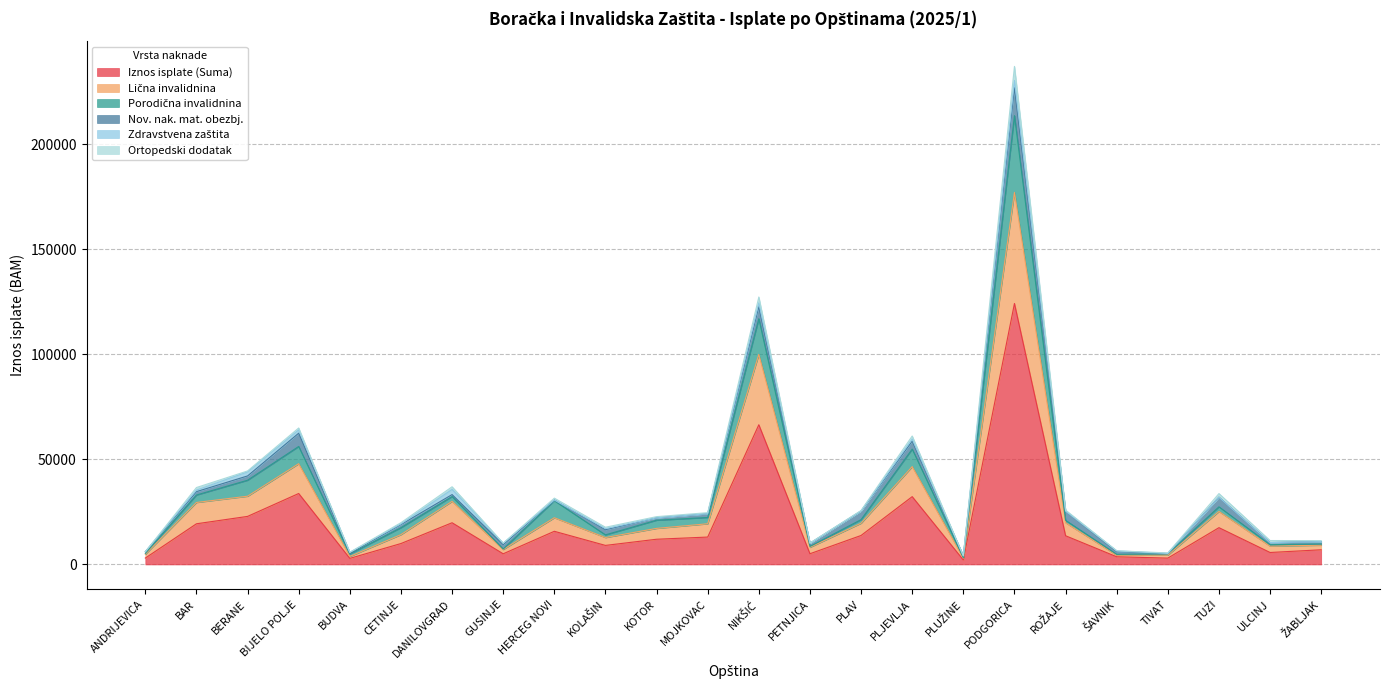

What position from the left is PLJEVLJA?

16